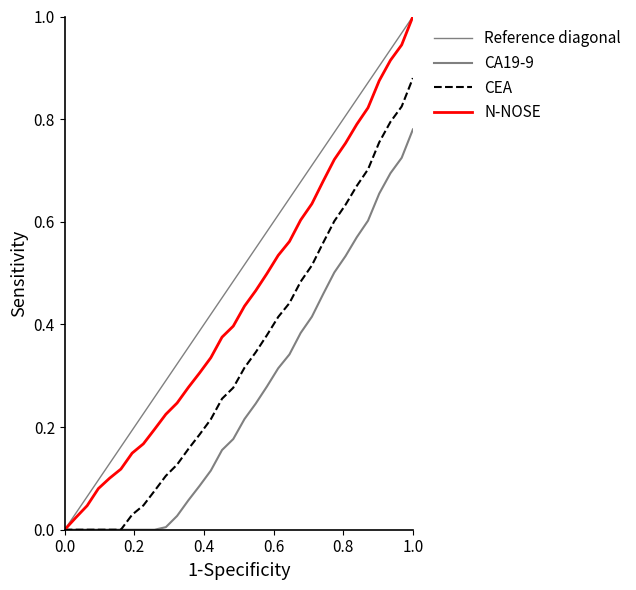

Reading left to right, list all the values displayed in this chart.

0.0	0.0	0.0	0.1	0.1	0.1	0.1	0.2	0.2	0.2	0.2	0.3	0.3	0.3	0.4	0.4	0.4	0.5	0.5	0.5	0.6	0.6	0.6	0.7	0.7	0.8	0.8	0.8	0.9	0.9	0.9	1.0